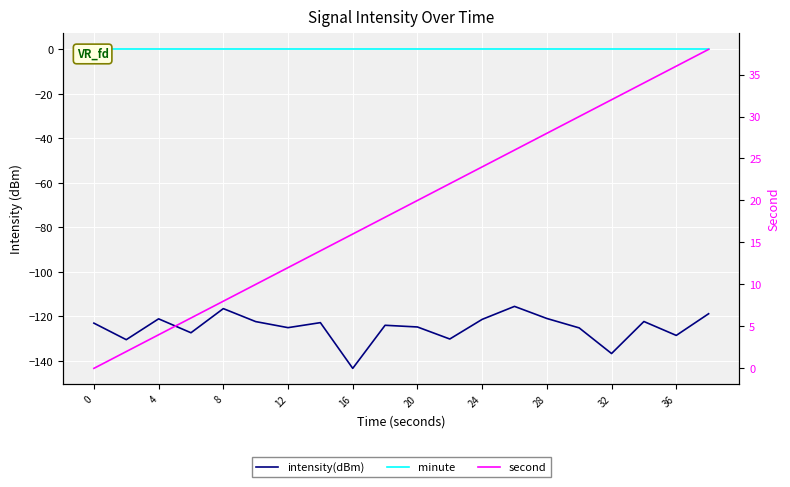

True or false: second has more than 1 points higher than both neighbors.

False